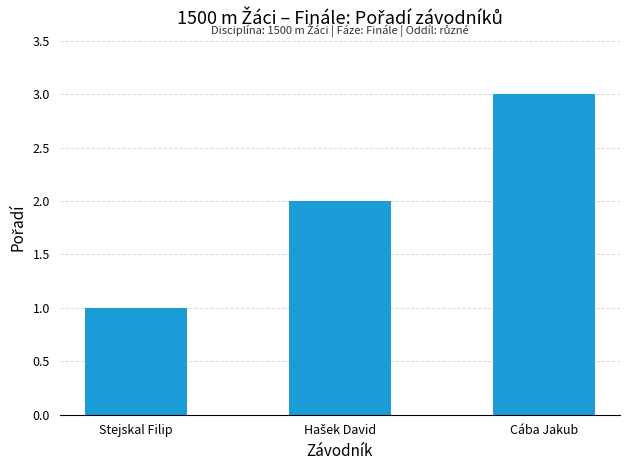

What is the value of the 1st bar from the left?

1